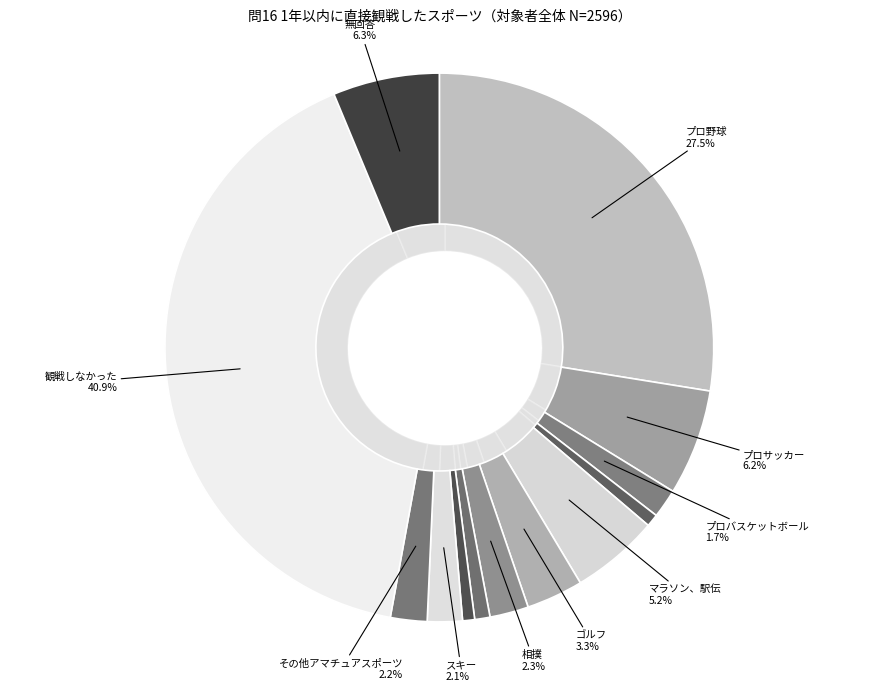

Does ラグビー represent more than half of the total?

No